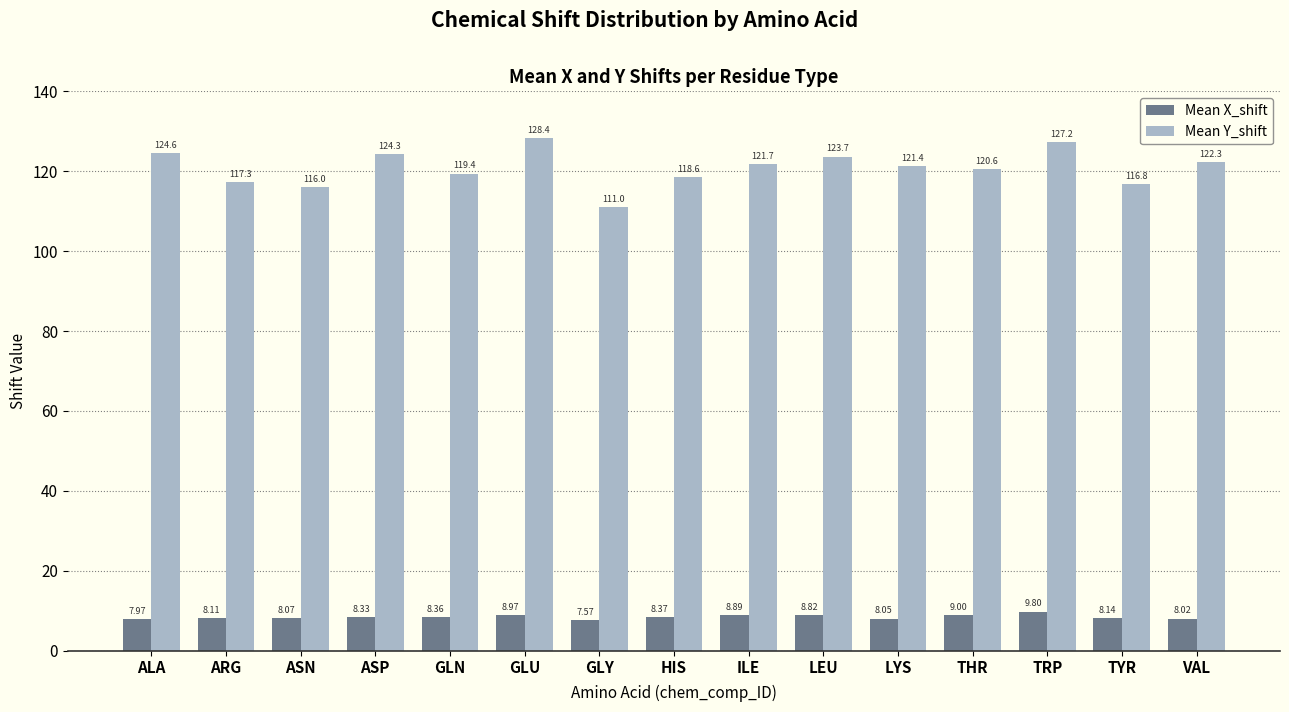

What are all the series names shown in the legend?

Mean X_shift, Mean Y_shift